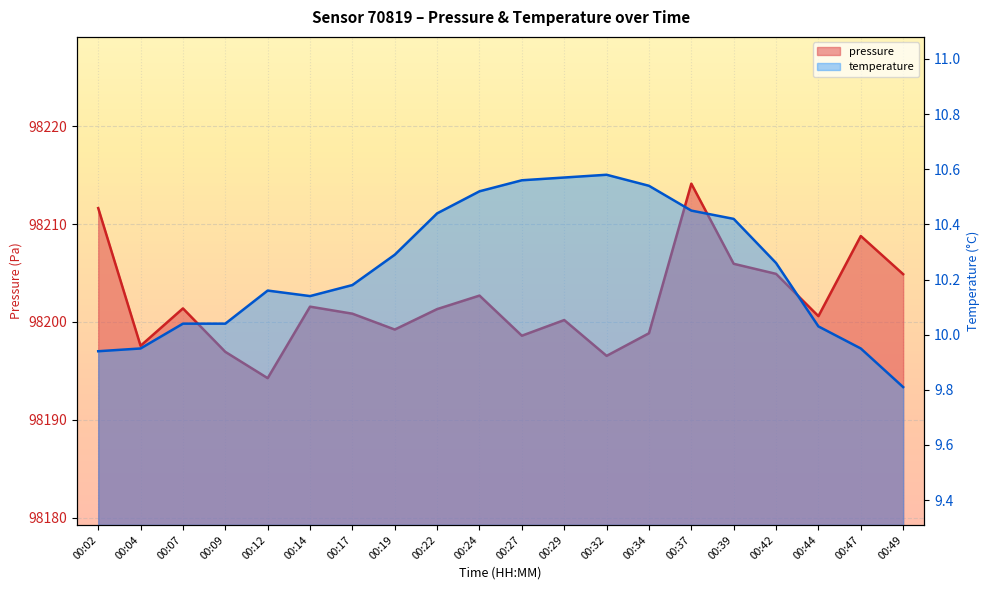

What is the minimum value shown in the chart?

9.8